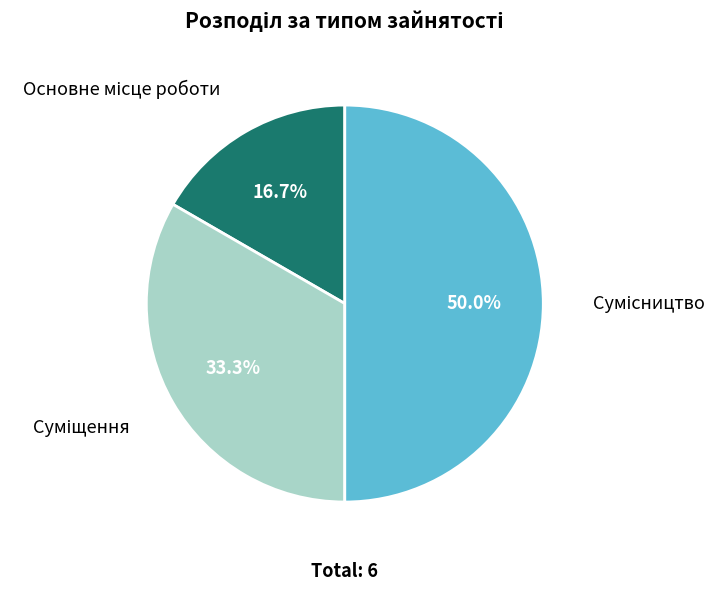

Is there a majority slice in this chart?

No